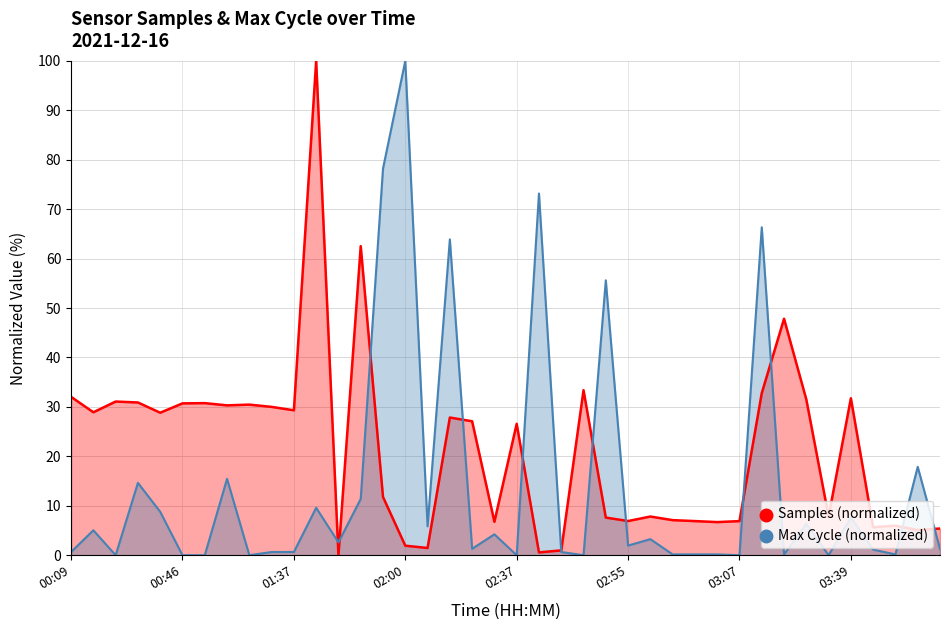

Does the chart display data point markers on the line(s)?

No